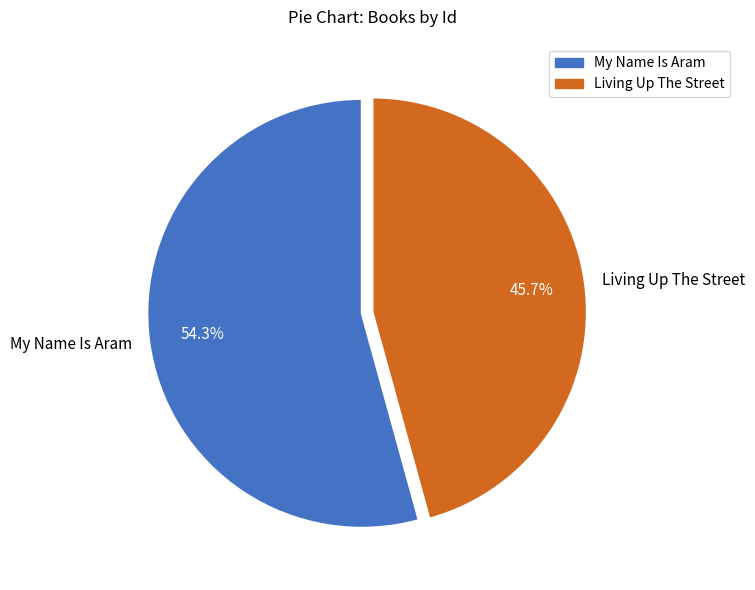

How many segments does this pie chart have?

2